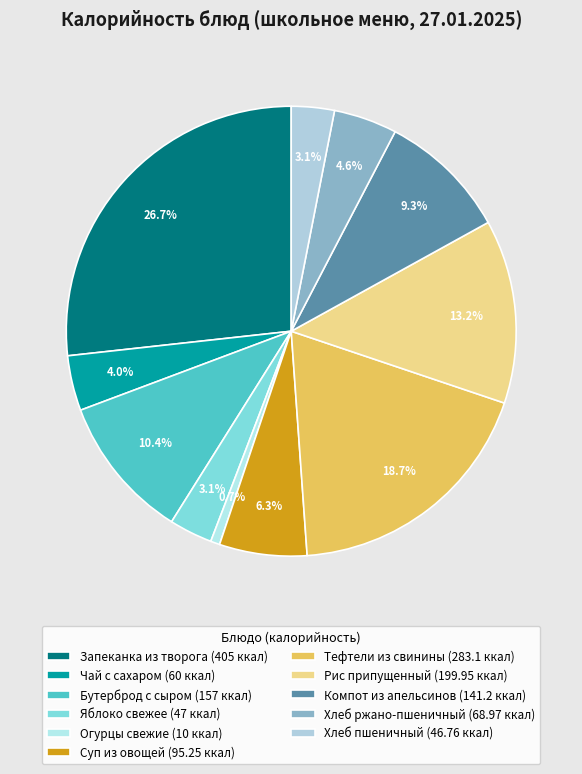

The Чай с сахаром slice represents 4% of the pie. True or false?

True